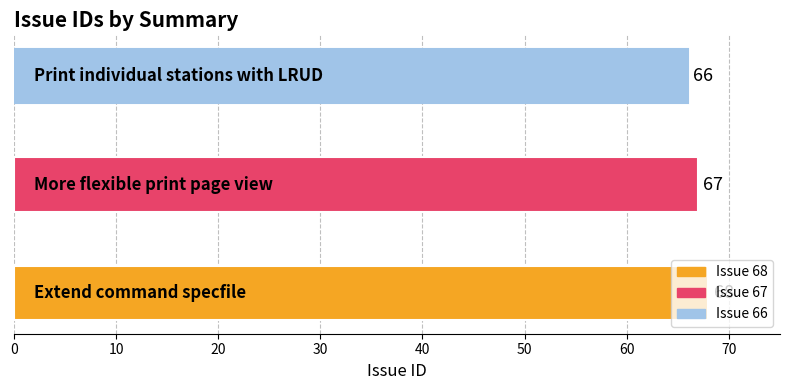

What is the maximum value shown in the chart?

68